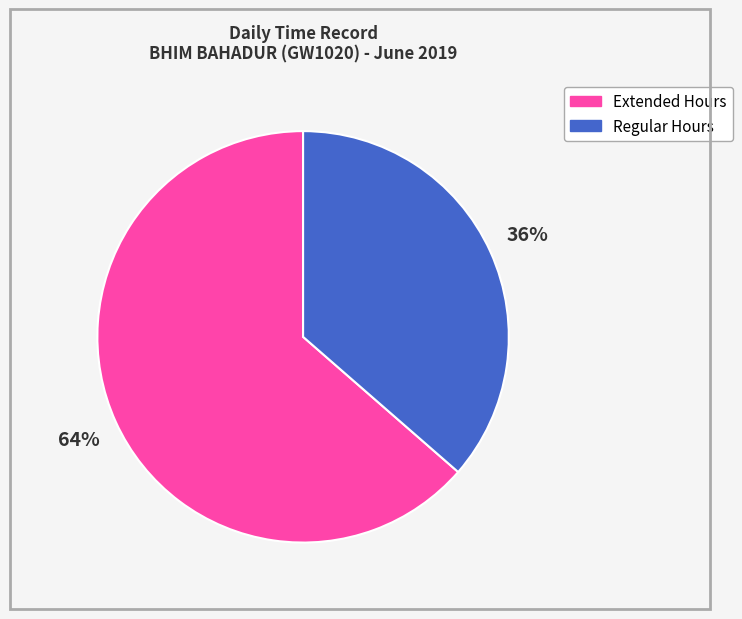

Does any single category account for the majority?

Yes